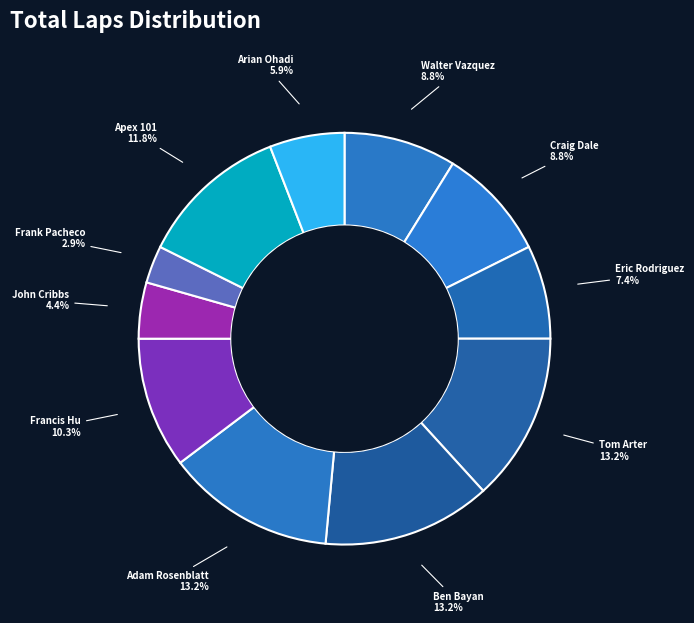

Is it true that Apex 101 is 1% of the pie?

False